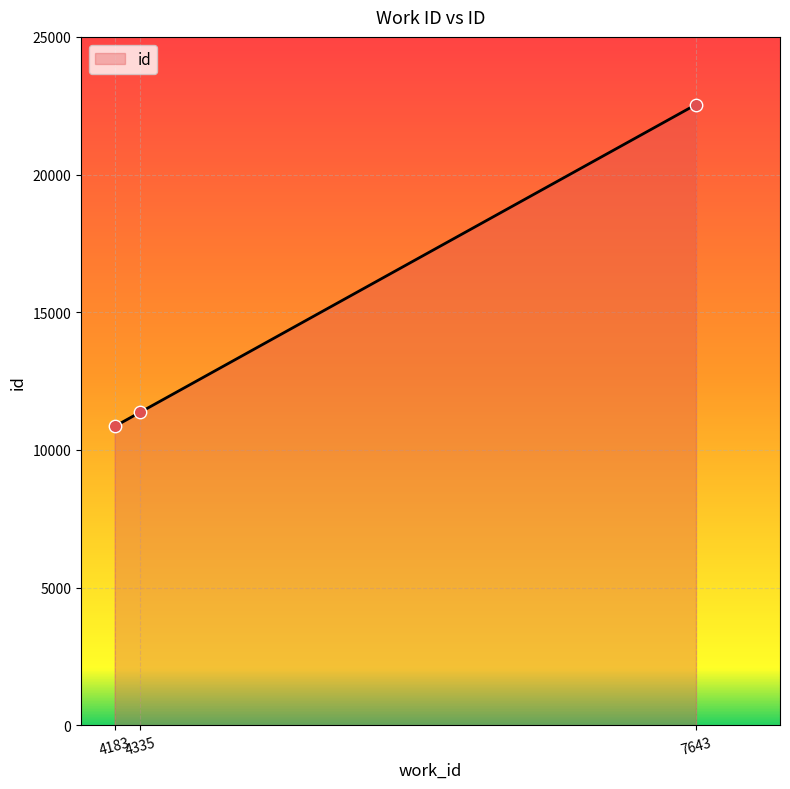

Between 4335 and 7643, which is larger?

7643